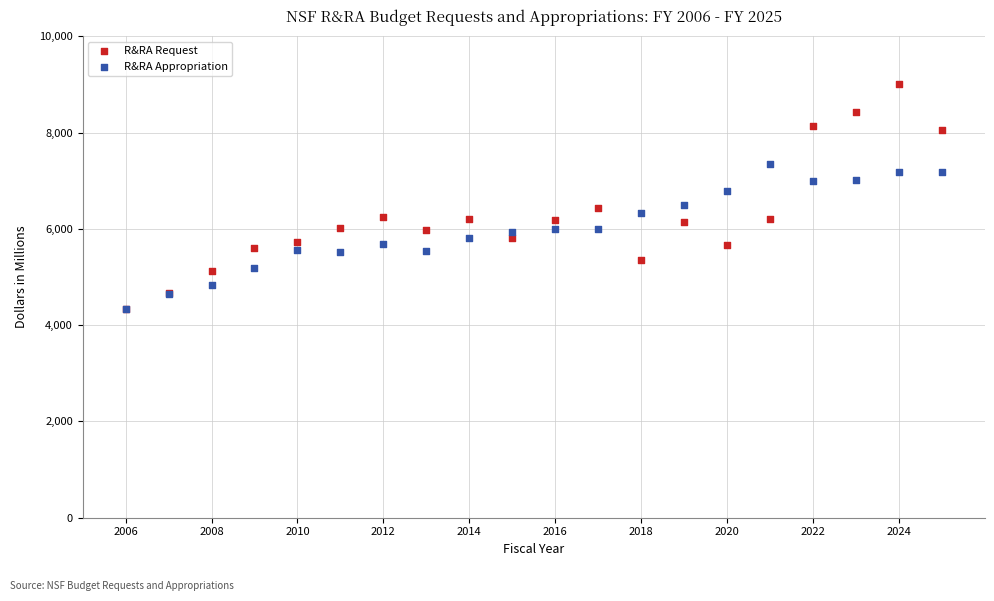

Which series contains the highest Y value?

R&RA Request